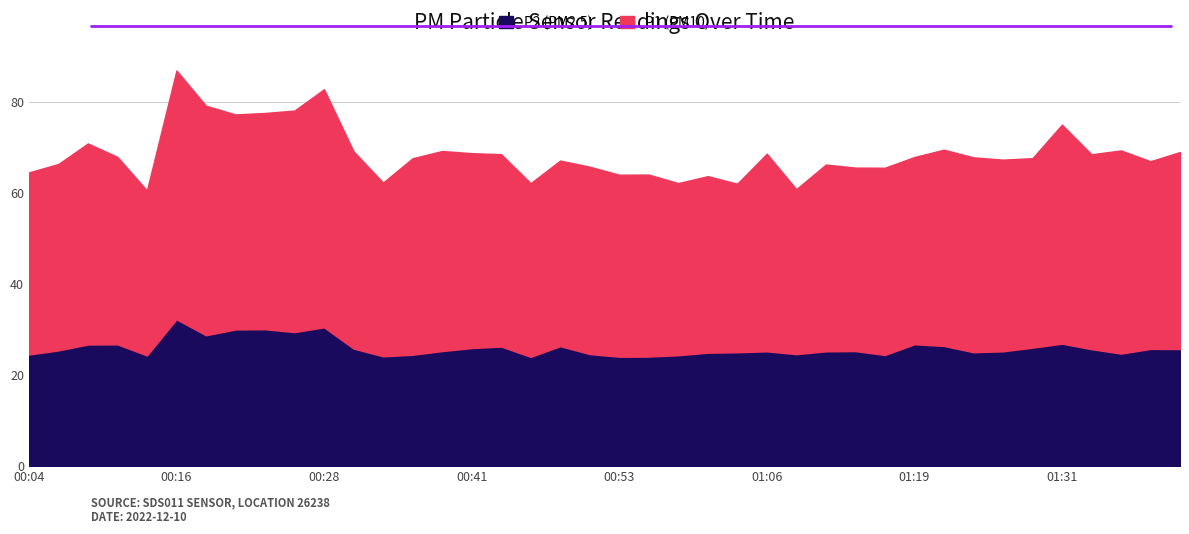

Is the value of P1 at 00:26 greater than the value of P2 at 00:16?

Yes